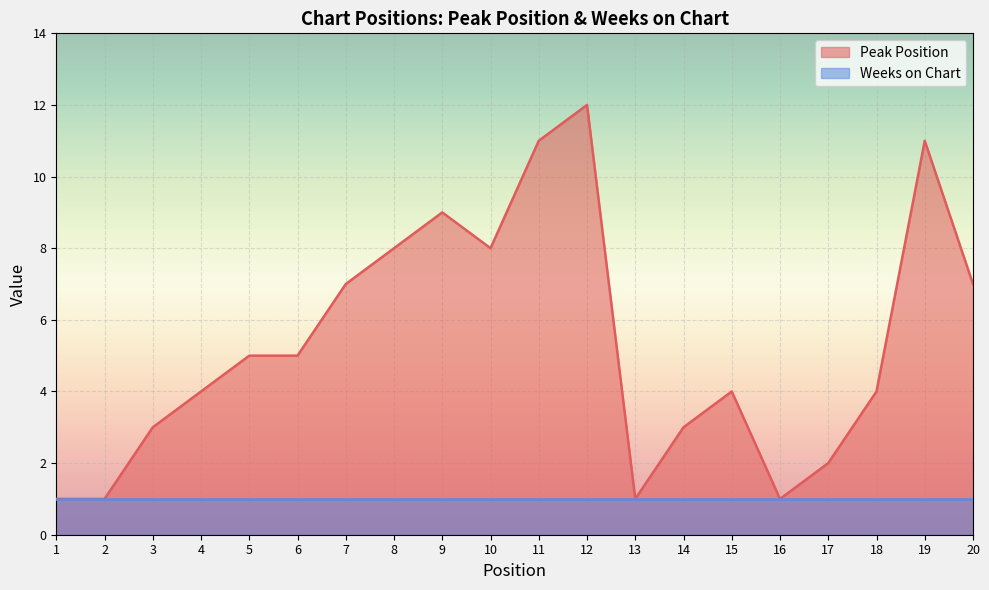

The value at 14 is 3. True or false?

True